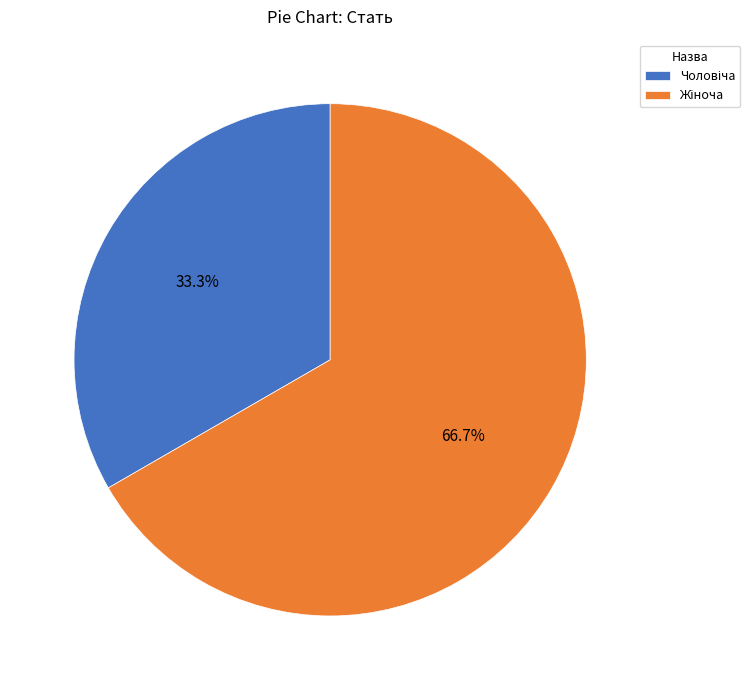

Does any single category account for the majority?

Yes